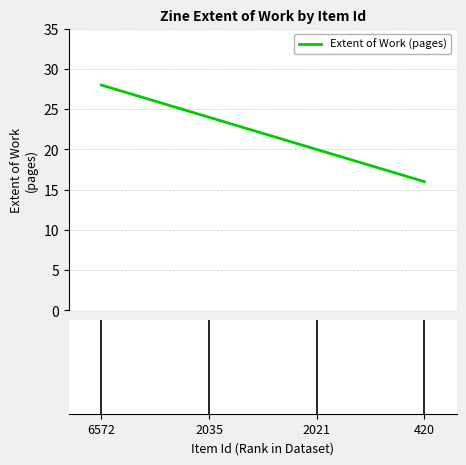

What is the greatest value displayed?

28